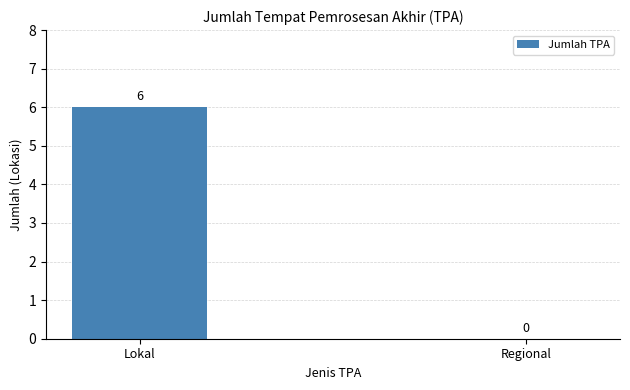

Reading left to right, list all the values displayed in this chart.

6	0